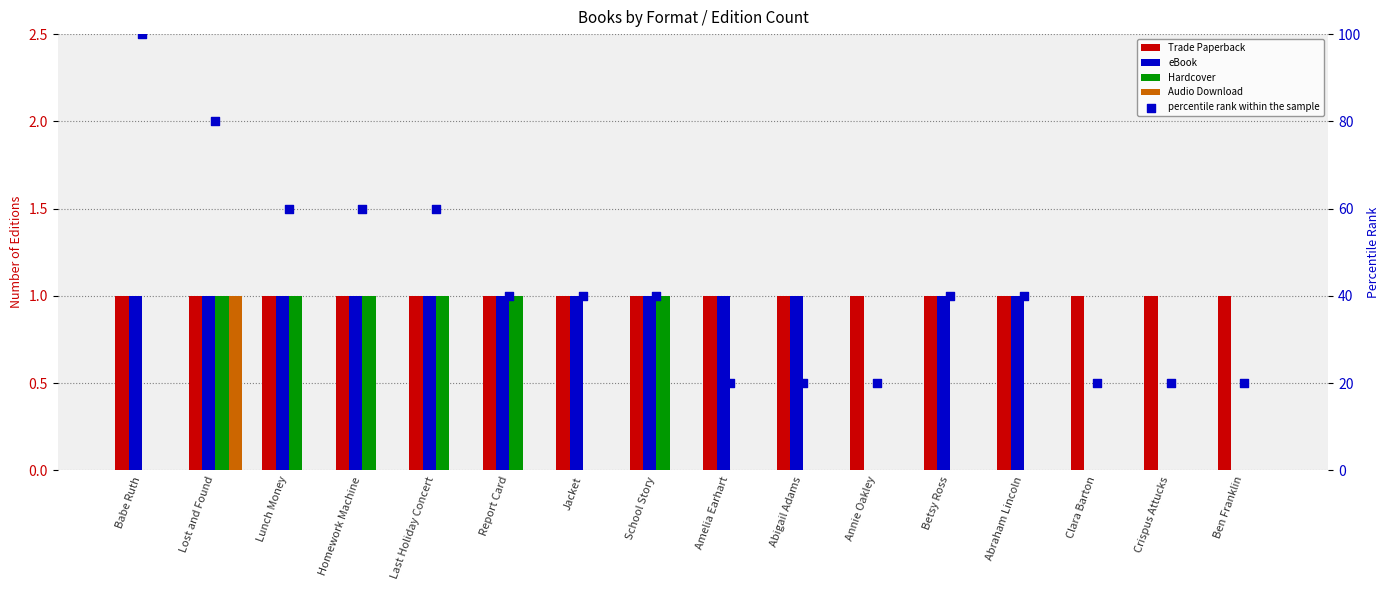

Which series contains the highest Y value?

percentile rank within the sample